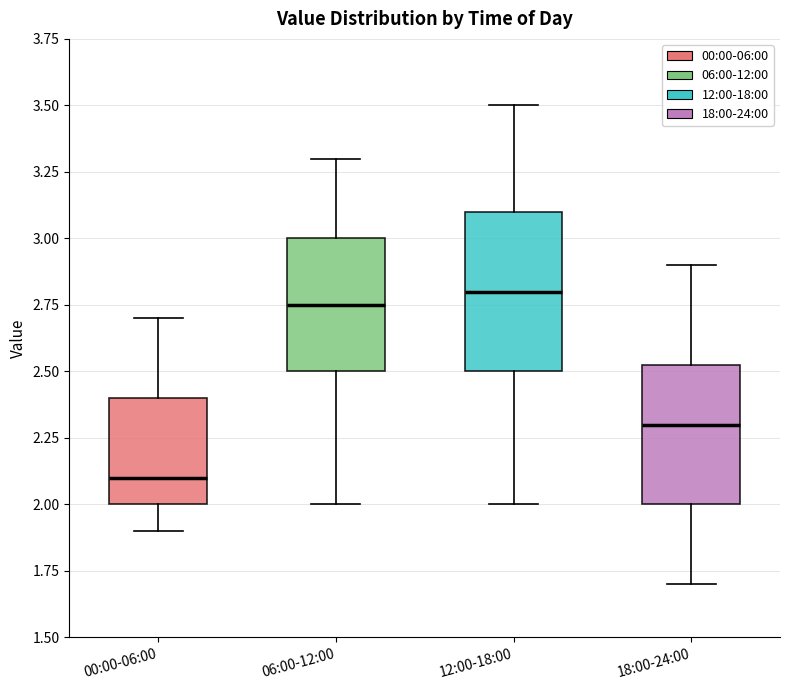

Reading left to right, read every box against the y-axis: the position of its median line, the range the box covers, and the ends of its whiskers. The values are not printed on the chart, so give them approximately, as read against the axis.

00:00-06:00: median 2.10, box 2.00 to 2.40, whiskers 1.90 to 2.70
06:00-12:00: median 2.75, box 2.50 to 3.00, whiskers 2.00 to 3.30
12:00-18:00: median 2.80, box 2.50 to 3.10, whiskers 2.00 to 3.50
18:00-24:00: median 2.30, box 2.00 to 2.55, whiskers 1.70 to 2.90